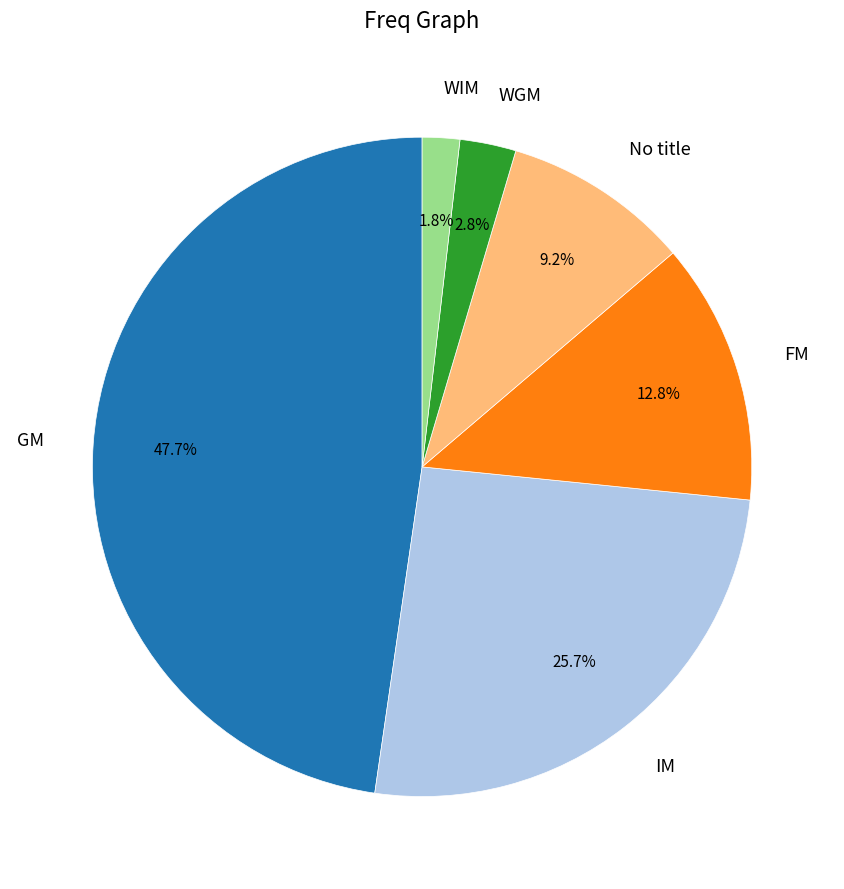

Approximately how many times larger is the value at FM compared to GM?

0.3